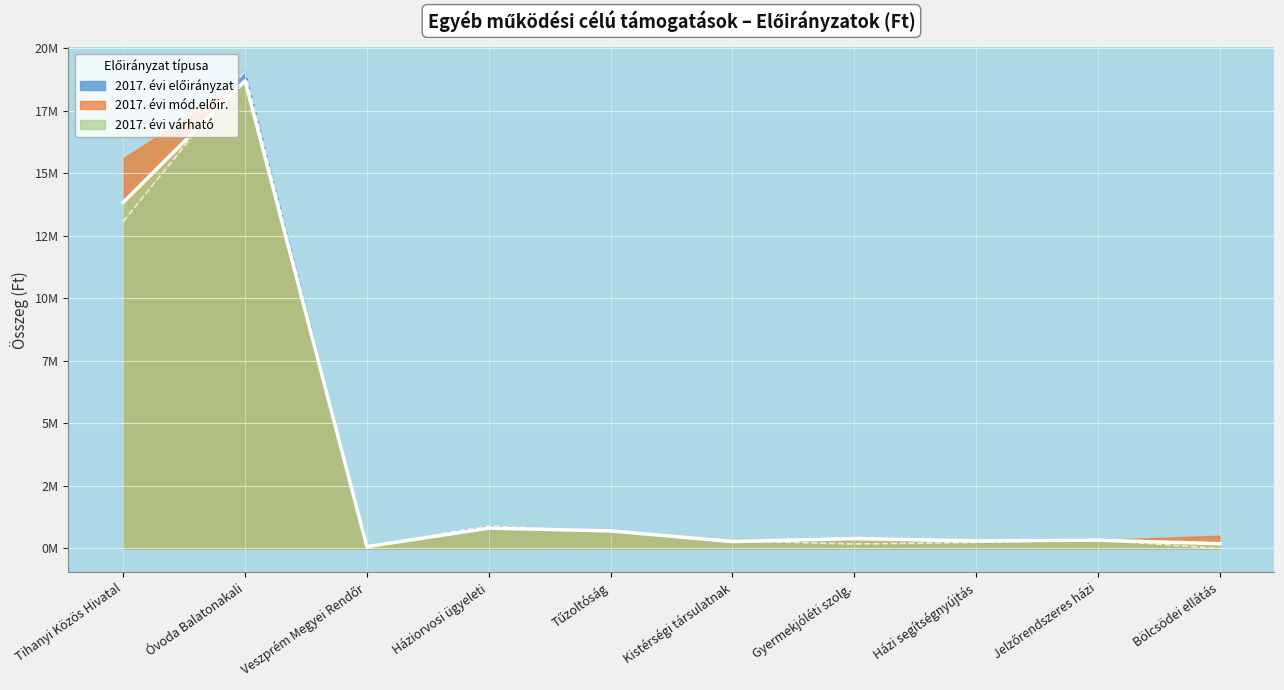

True or false: 2017. évi előirányzat has a value of 13068432 at Tihanyi Közös Hivatal.

True